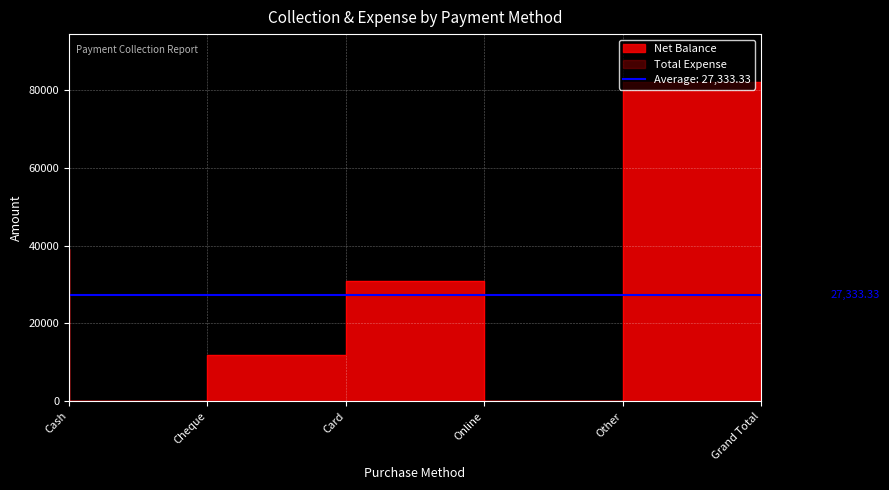

Reading right to left, transcribe all the data shown in this chart.

Grand Total=82000	Other=0	Online=31000	Card=12000	Cheque=0	Cash=39000